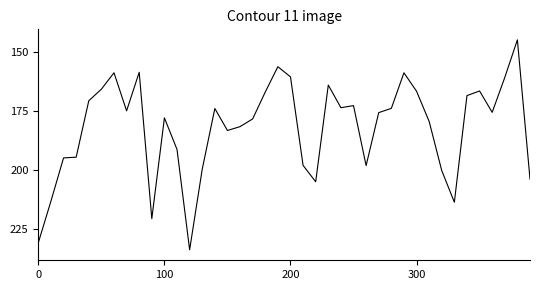

Does the chart display data point markers on the line(s)?

No